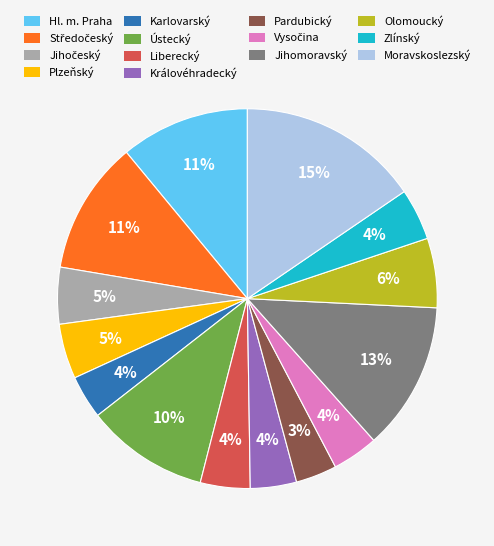

Is there any slice that represents more than half of the pie?

No